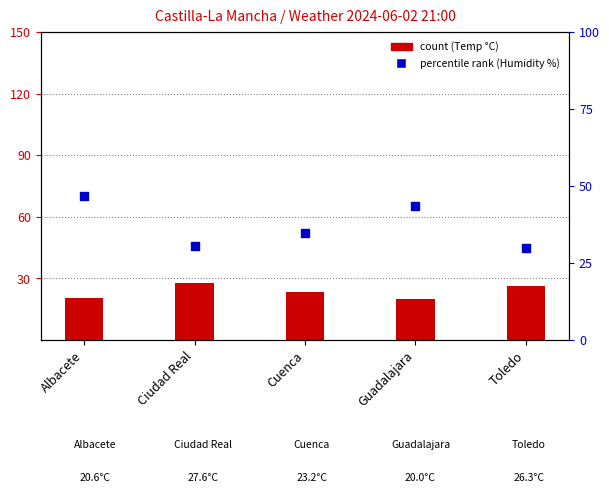

At which category is the sum across all series the highest?

Albacete